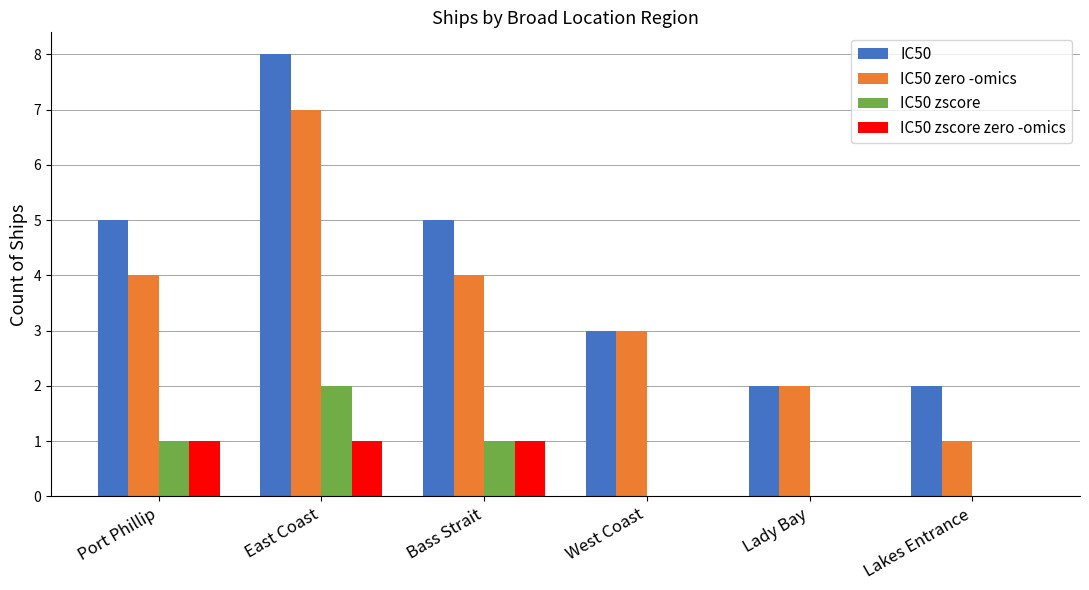

At which category is the sum across all series the highest?

East Coast